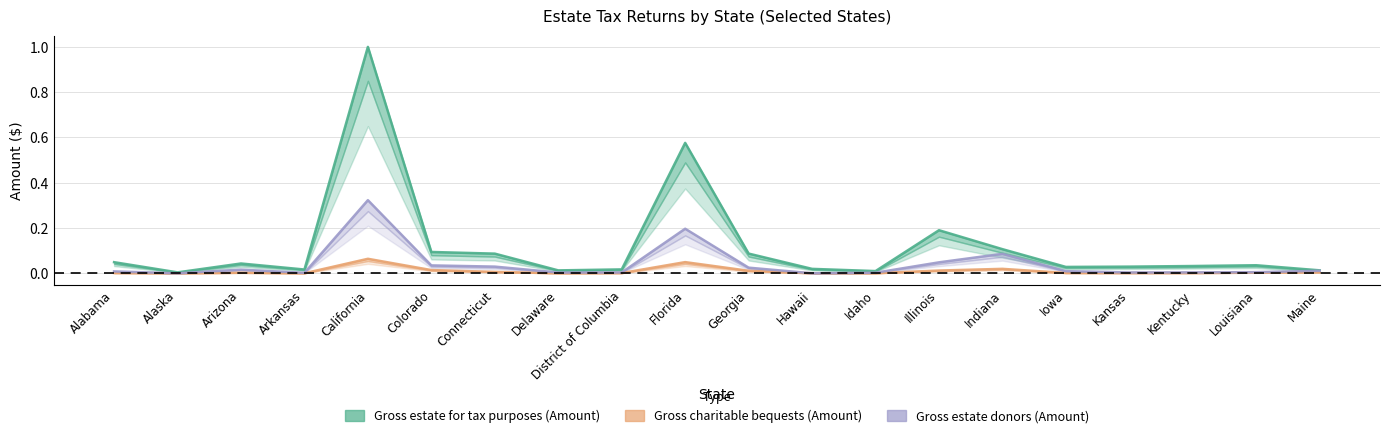

Reading left to right, transcribe all the data shown in this chart.

Gross estate for tax purposes (Amount): 0.0	0.0	0.0	0.0	1.0	0.1	0.1	0.0	0.0	0.6	0.1	0.0	0.0	0.2	0.1	0.0	0.0	0.0	0.0	0.0
Gross charitable bequests (Amount): 0.0	0.0	0.0	0.0	0.1	0.0	0.0	0.0	0.0	0.0	0.0	0.0	0.0	0.0	0.0	0.0	0.0	0.0	0.0	0.0
Gross estate donors (Amount): 0.0	0.0	0.0	0.0	0.3	0.0	0.0	0.0	0.0	0.2	0.0	0.0	0.0	0.0	0.1	0.0	0.0	0.0	0.0	0.0